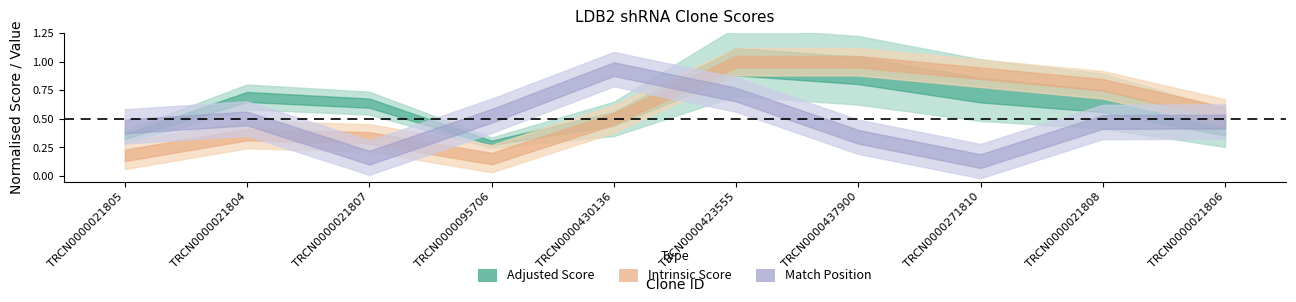

True or false: SDR Match % has more than 0 points higher than both neighbors.

False